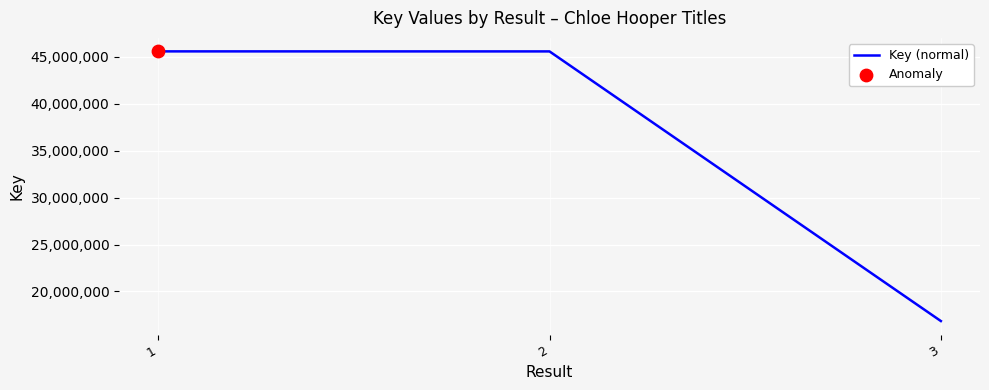

What is the ratio of the value at 3 to the value at 1?

0.4